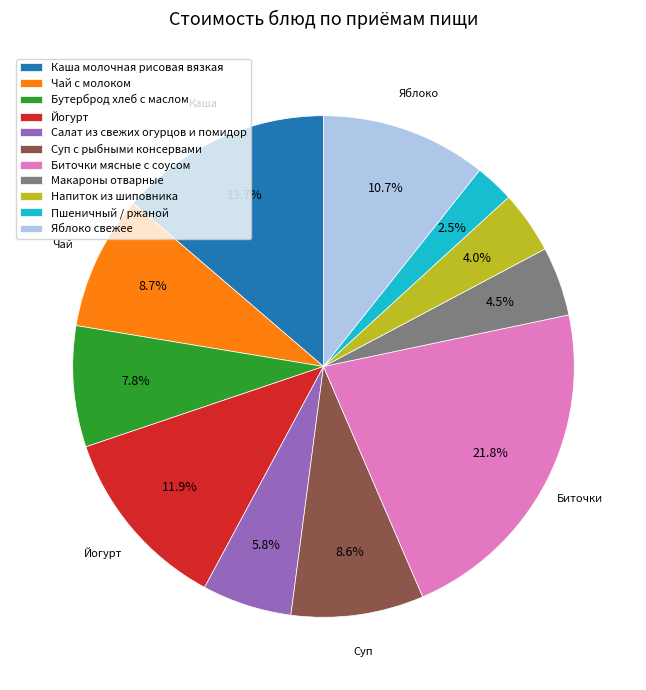

To the nearest percent, what portion does Бутерброд хлеб с маслом represent?

8%